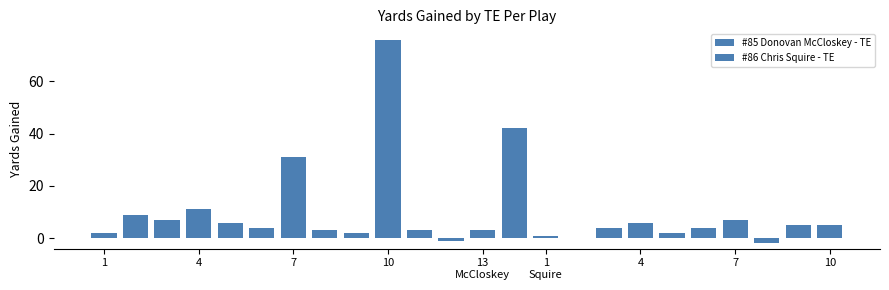

Reading left to right, what are all the values shown in this chart?

#85 Donovan McCloskey - TE=2	#85 Donovan McCloskey - TE=9	#85 Donovan McCloskey - TE=7	#85 Donovan McCloskey - TE=11	#85 Donovan McCloskey - TE=6	#85 Donovan McCloskey - TE=4	#85 Donovan McCloskey - TE=31	#85 Donovan McCloskey - TE=3	#85 Donovan McCloskey - TE=2	#85 Donovan McCloskey - TE=76	#85 Donovan McCloskey - TE=3	#85 Donovan McCloskey - TE=-1	#85 Donovan McCloskey - TE=3	#86 Chris Squire - TE=42	#86 Chris Squire - TE=1	#86 Chris Squire - TE=0	#86 Chris Squire - TE=4	#86 Chris Squire - TE=6	#86 Chris Squire - TE=2	#86 Chris Squire - TE=4	#86 Chris Squire - TE=7	#86 Chris Squire - TE=-2	#86 Chris Squire - TE=5	#86 Chris Squire - TE=5